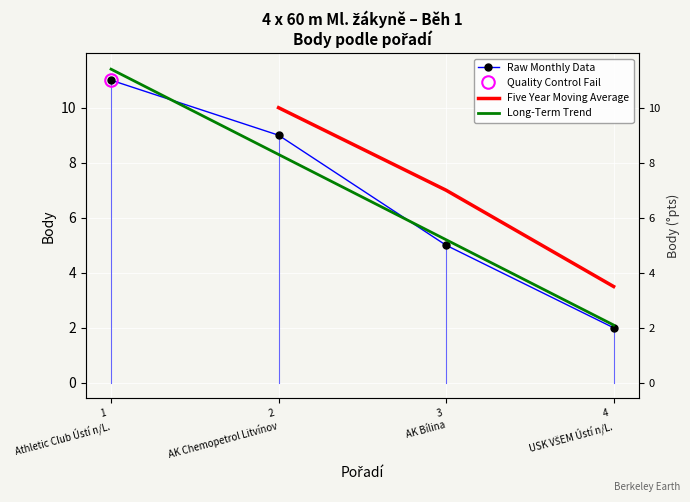

Which has a higher value, 2 AK Chemopetrol Litvínov or 1 Athletic Club Ústí n/L.?

1 Athletic Club Ústí n/L.